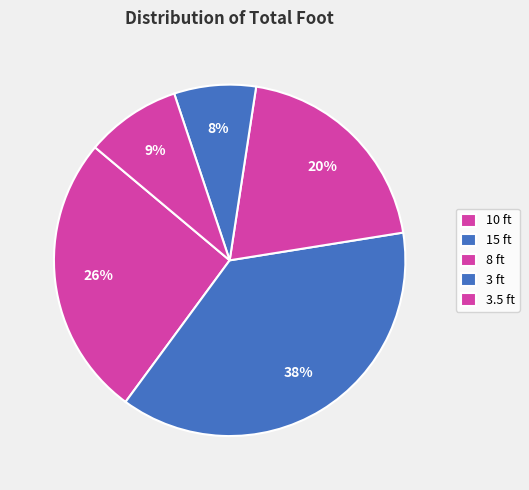

Is there a majority slice in this chart?

No